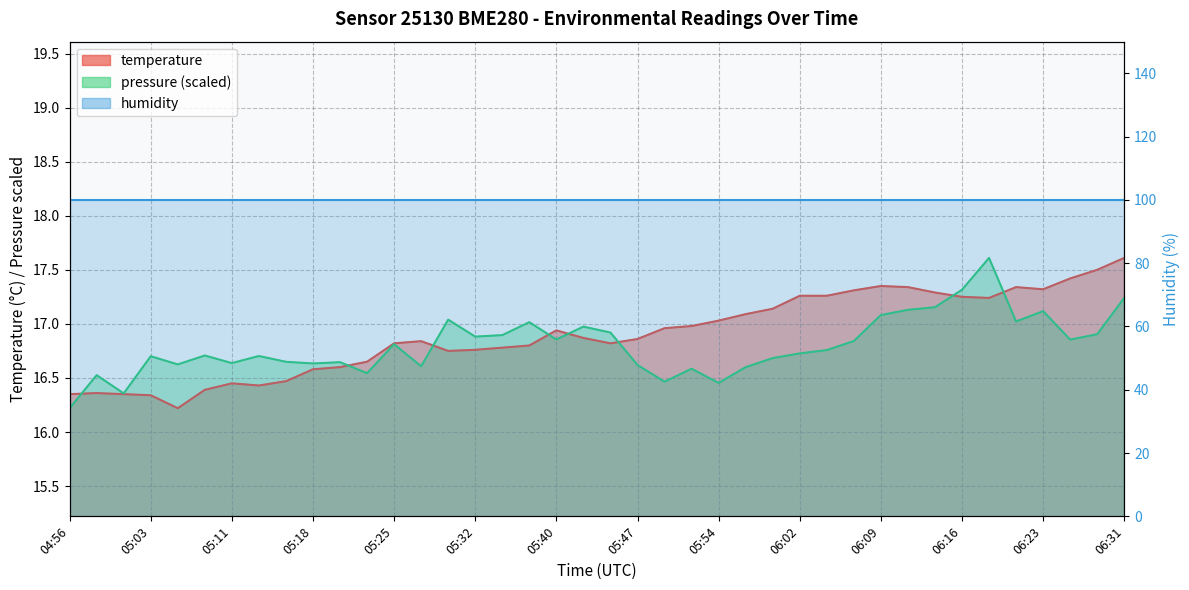

What is the sum of the values at 05:45 and 05:03?

33.2